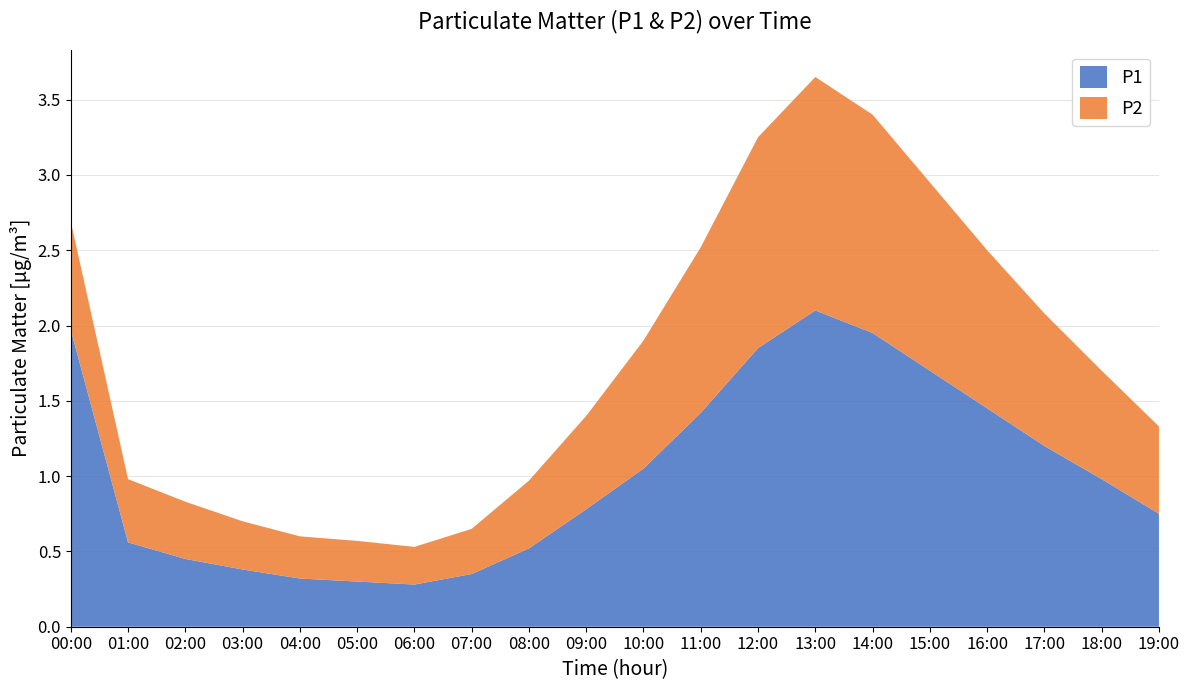

Reading left to right, what are all the values shown in this chart?

P1: 2.0	0.6	0.5	0.4	0.3	0.3	0.3	0.3	0.5	0.8	1.1	1.4	1.9	2.1	1.9	1.7	1.4	1.2	1.0	0.8
P2: 0.7	0.4	0.4	0.3	0.3	0.3	0.2	0.3	0.5	0.6	0.8	1.1	1.4	1.6	1.4	1.2	1.1	0.9	0.7	0.6